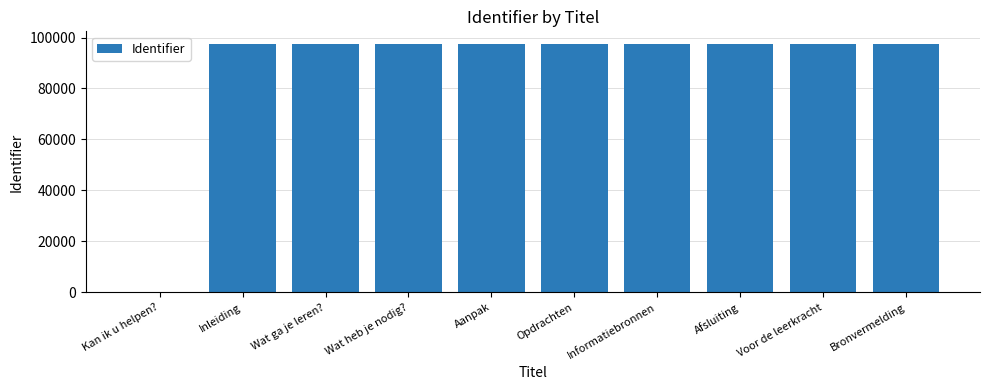

What is the maximum value shown in the chart?

97544